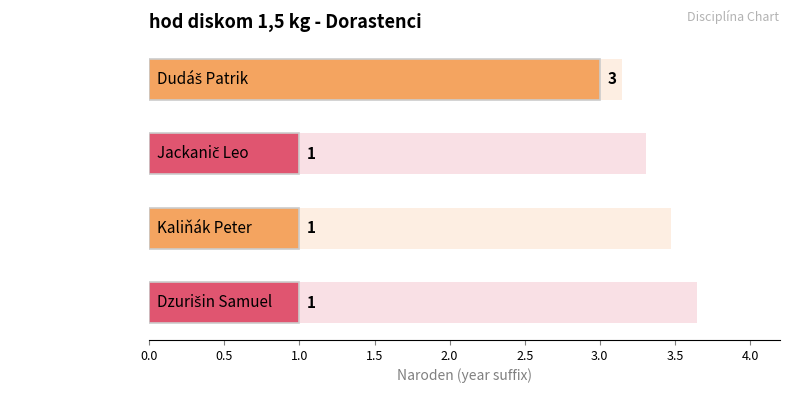

True or false: the data shows 1 at Dzurišin Samuel.

False